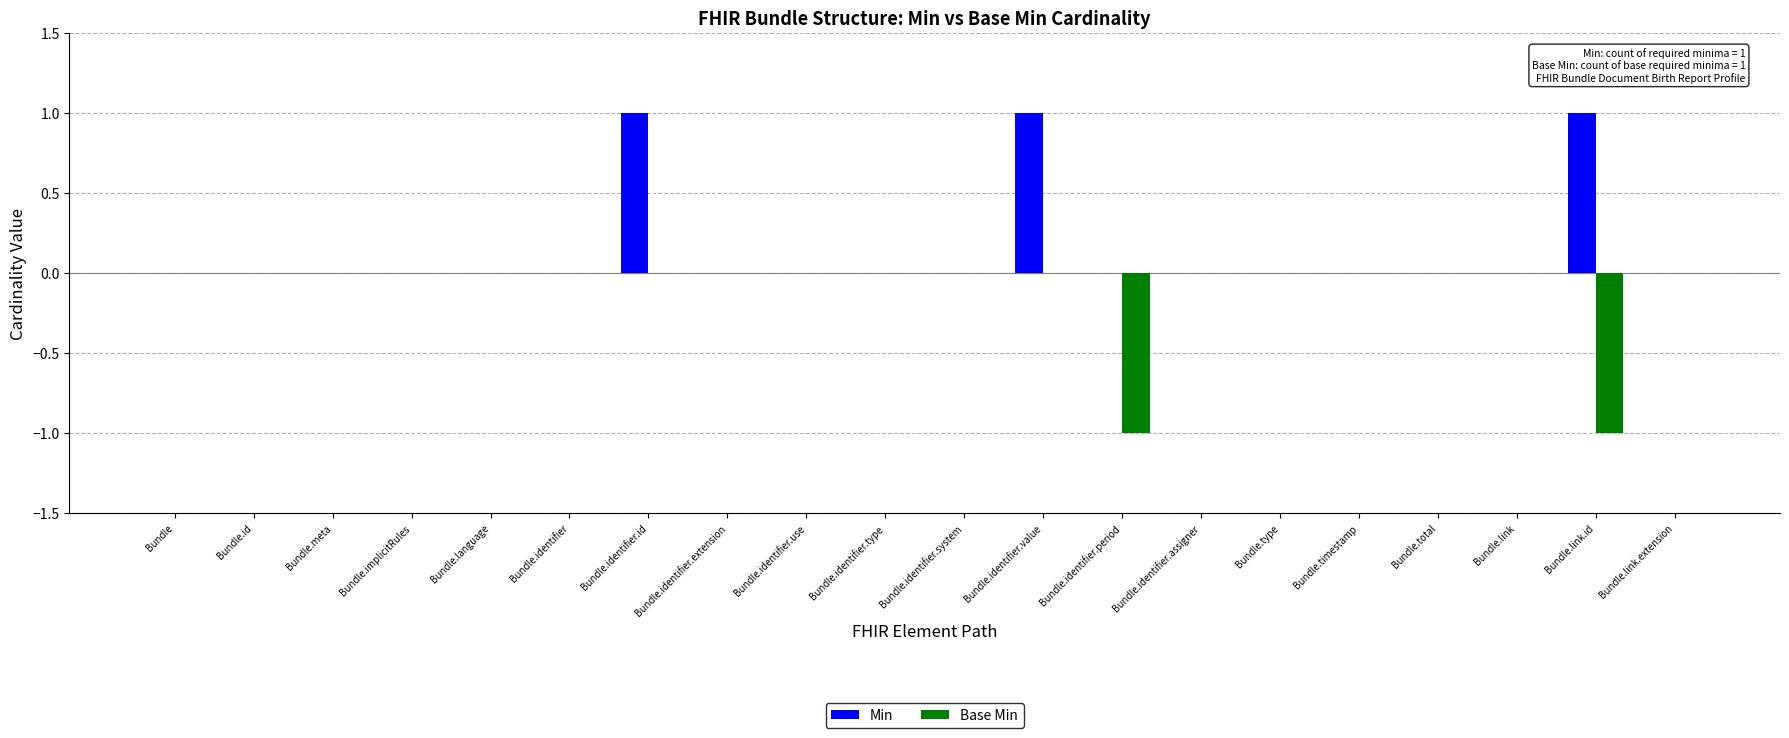

Which series has the largest total across all categories?

Min